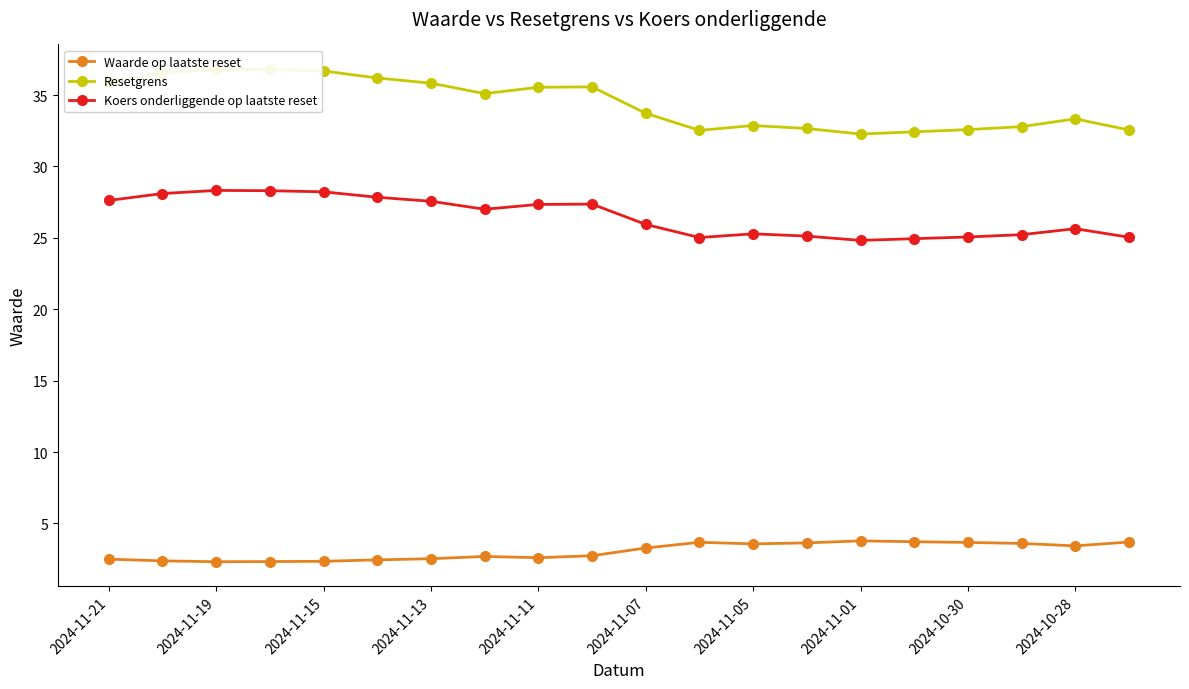

True or false: Koers onderliggende op laatste reset and Waarde op laatste reset cross at least once.

False